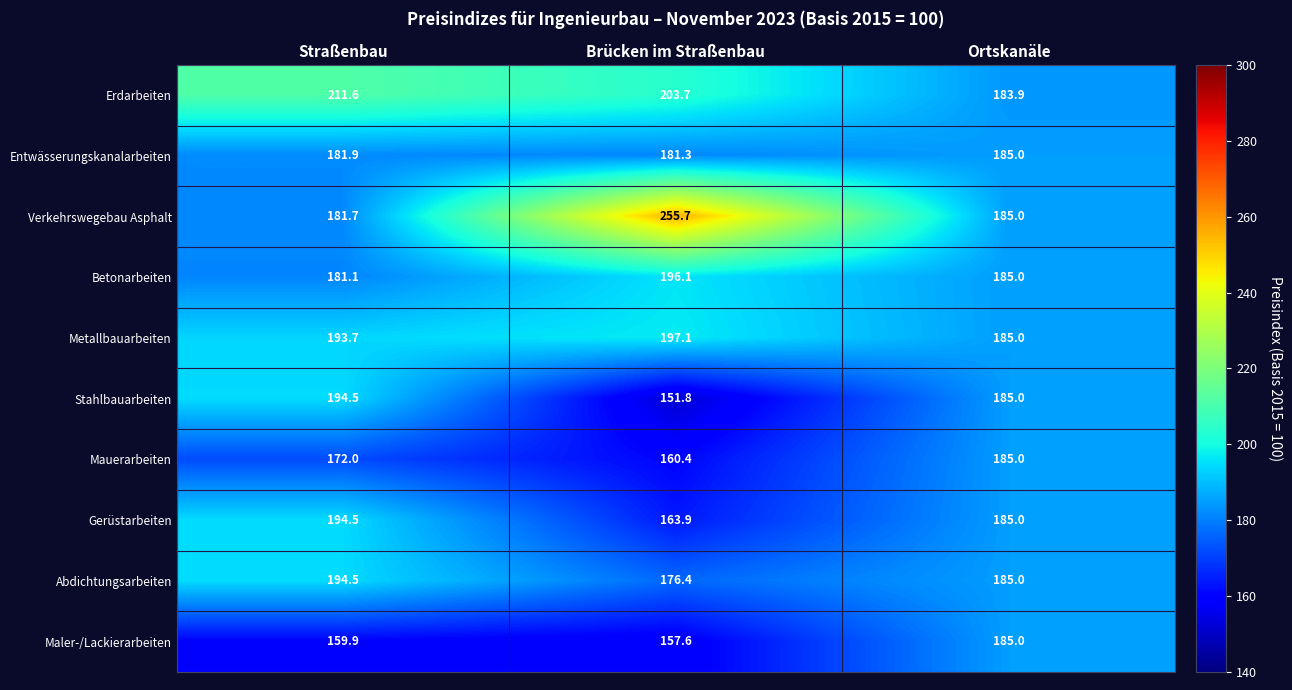

The value of Maler-/Lackierarbeiten at Straßenbau is 159.9. True or false?

True